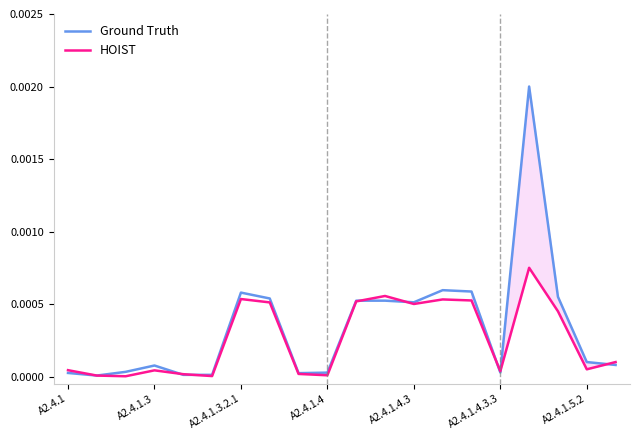

Where do HOIST and Ground Truth first cross each other?

A2.4.1 and A2.4.1.3